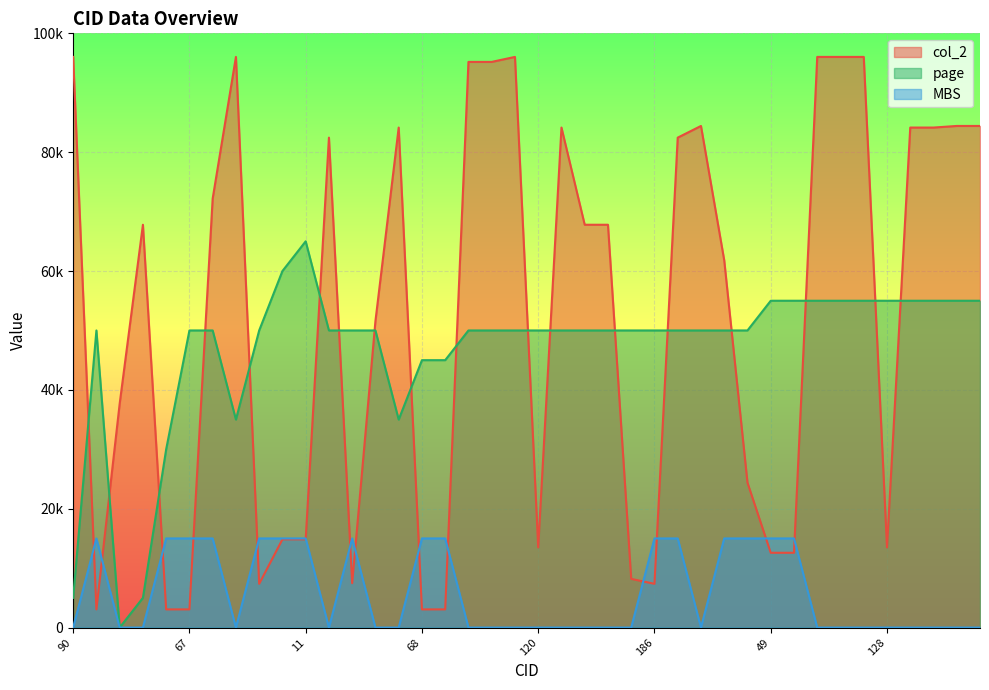

What are all the series names shown in the legend?

col_2, page, MBS